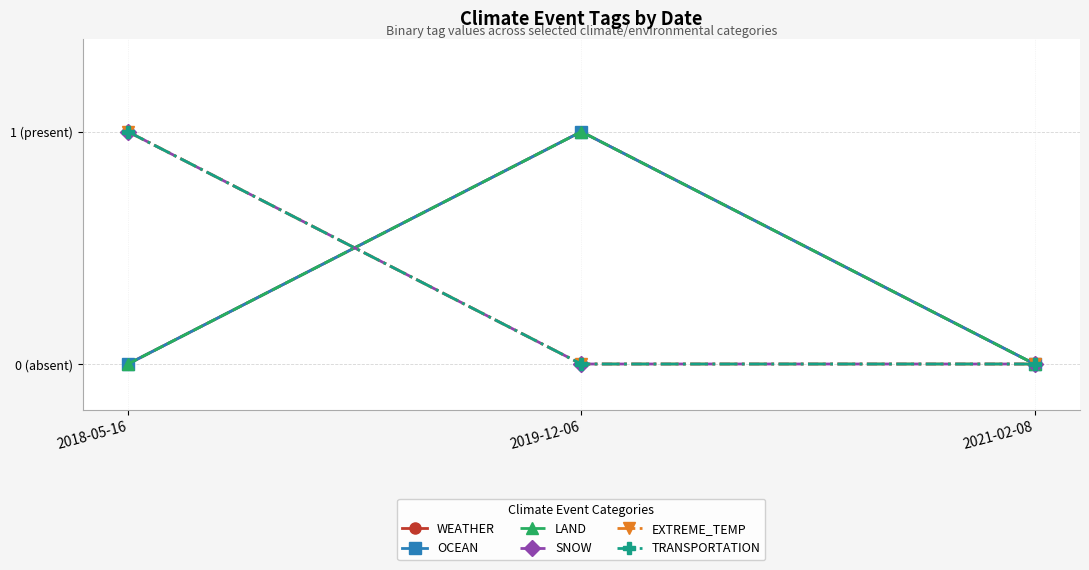

How many positive values does the OCEAN series have?

1